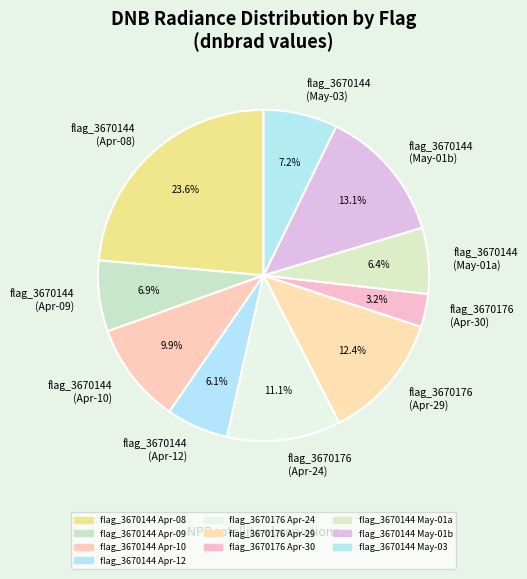

How many slices are in this pie chart?

10